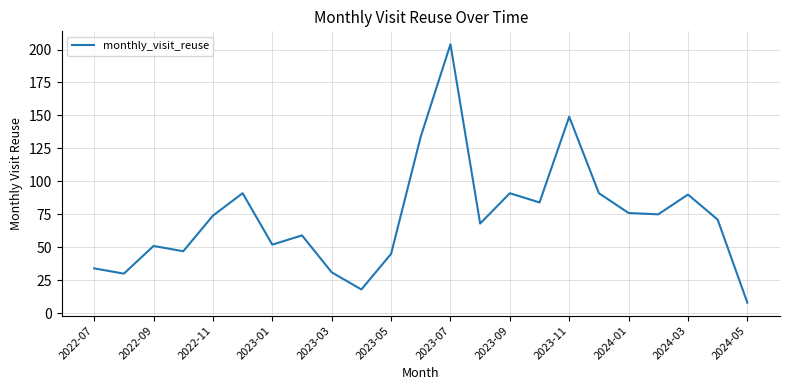

What is the minimum value shown in the chart?

8